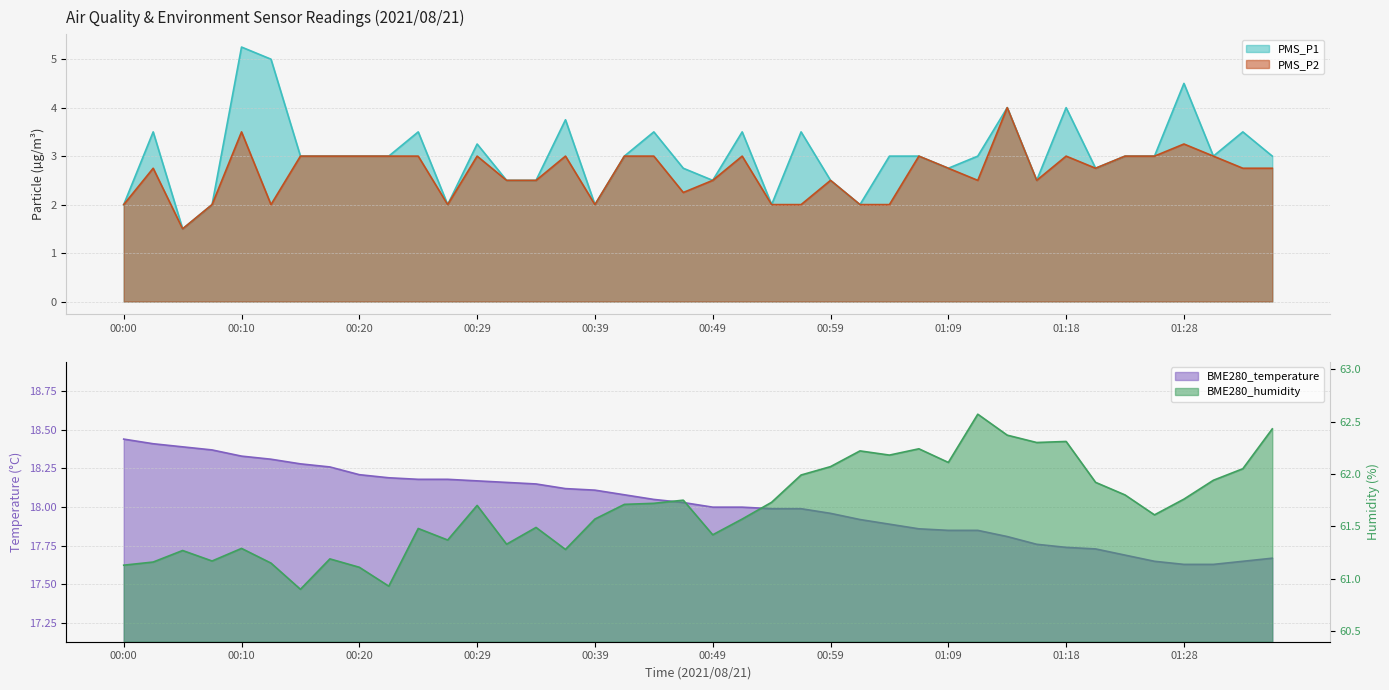

Reading right to left, transcribe all the data shown in this chart.

PMS_P1: 3.0	3.5	3.0	4.5	3.0	3.0	2.8	4.0	2.5	4.0	3.0	2.8	3.0	3.0	2.0	2.5	3.5	2.0	3.5	2.5	2.8	3.5	3.0	2.0	3.8	2.5	2.5	3.2	2.0	3.5	3.0	3.0	3.0	3.0	5.0	5.2	2.0	1.5	3.5	2.0
PMS_P2: 2.8	2.8	3.0	3.2	3.0	3.0	2.8	3.0	2.5	4.0	2.5	2.8	3.0	2.0	2.0	2.5	2.0	2.0	3.0	2.5	2.2	3.0	3.0	2.0	3.0	2.5	2.5	3.0	2.0	3.0	3.0	3.0	3.0	3.0	2.0	3.5	2.0	1.5	2.8	2.0
BME280_temperature: 17.7	17.6	17.6	17.6	17.6	17.7	17.7	17.7	17.8	17.8	17.9	17.9	17.9	17.9	17.9	18.0	18.0	18.0	18.0	18.0	18.0	18.1	18.1	18.1	18.1	18.1	18.2	18.2	18.2	18.2	18.2	18.2	18.3	18.3	18.3	18.3	18.4	18.4	18.4	18.4
BME280_humidity: 62.4	62.0	61.9	61.8	61.6	61.8	61.9	62.3	62.3	62.4	62.6	62.1	62.2	62.2	62.2	62.1	62.0	61.7	61.6	61.4	61.8	61.7	61.7	61.6	61.3	61.5	61.3	61.7	61.4	61.5	60.9	61.1	61.2	60.9	61.1	61.3	61.2	61.3	61.2	61.1